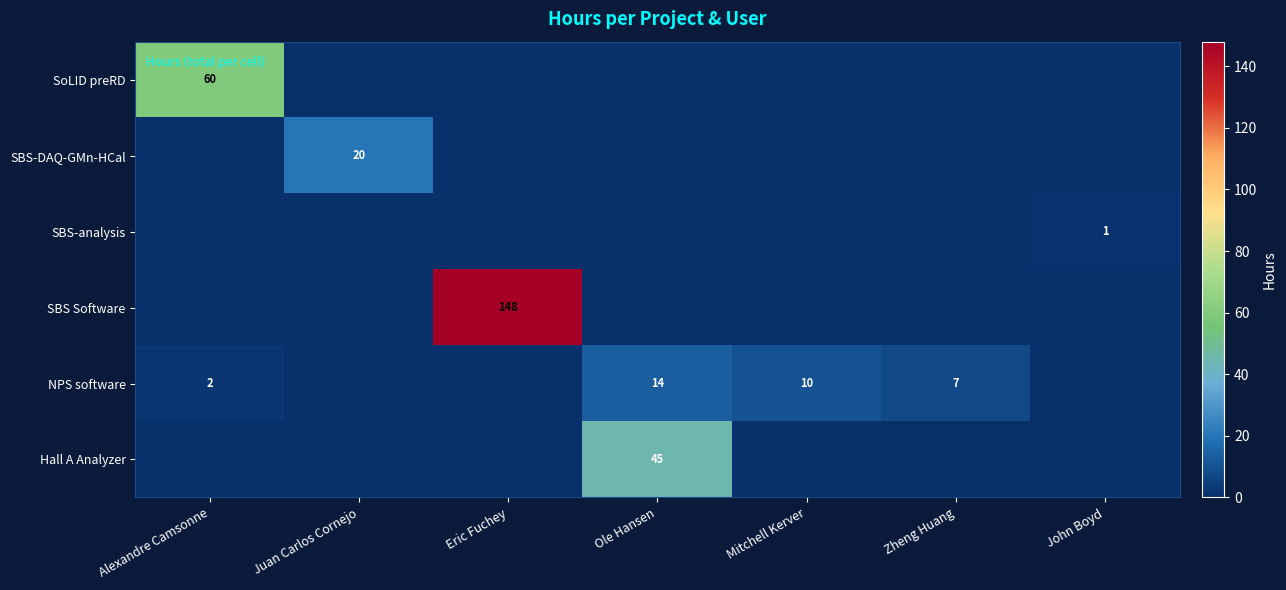

Is the value of NPS software at Alexandre Camsonne greater than the value of SBS-DAQ-GMn-HCal at Juan Carlos Cornejo?

No